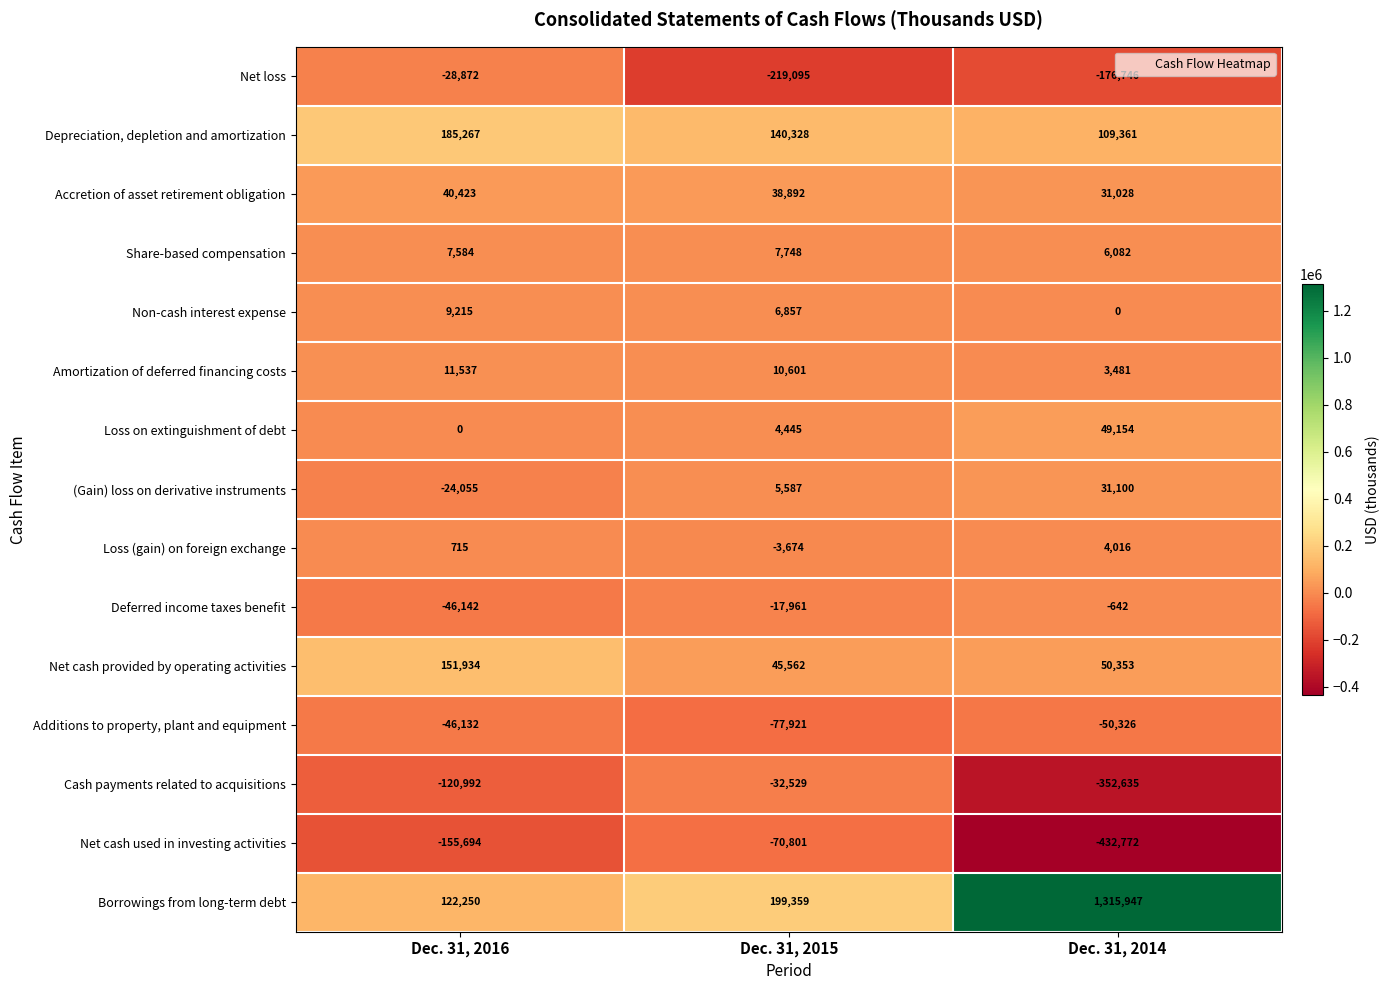

The value of Depreciation, depletion and amortization at Dec. 31, 2015 is 140328. True or false?

True